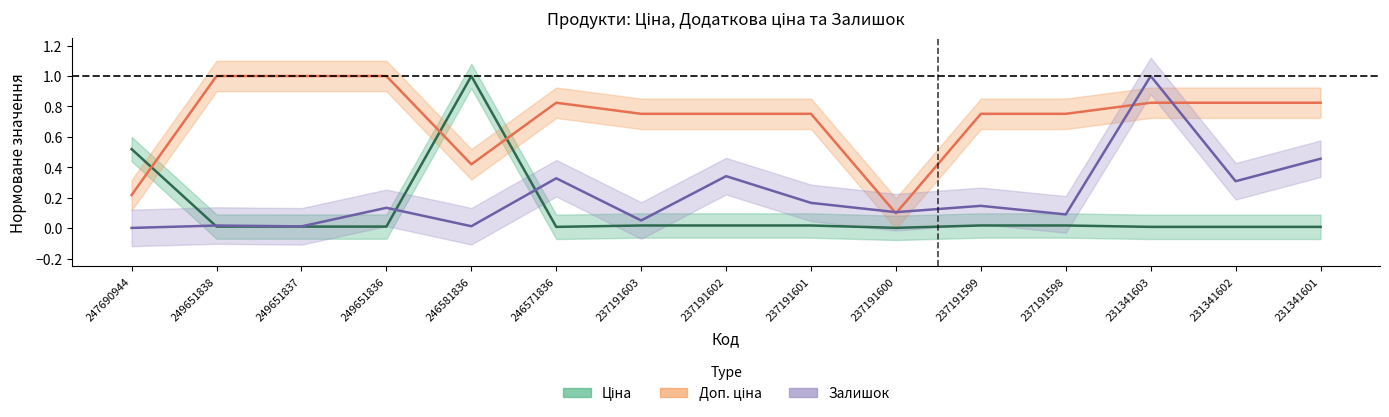

What are all the series names shown in the legend?

Ціна, Доп. ціна, Залишок